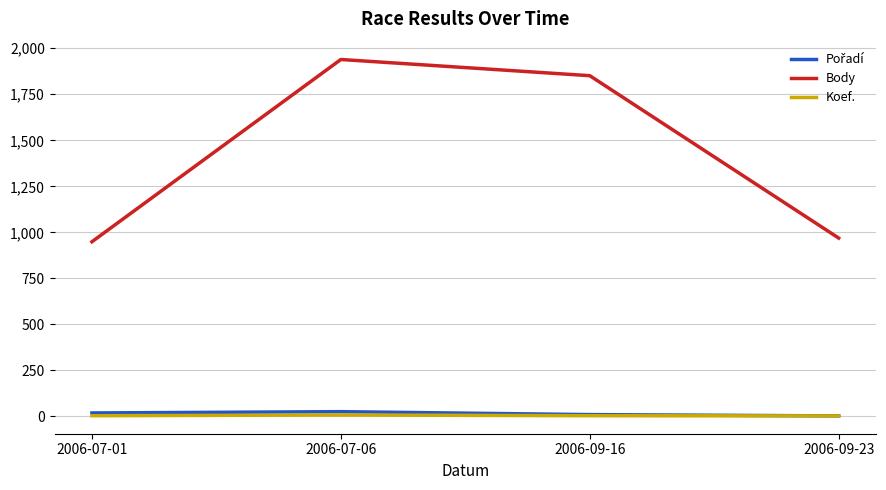

What is the minimum value for Body?

949